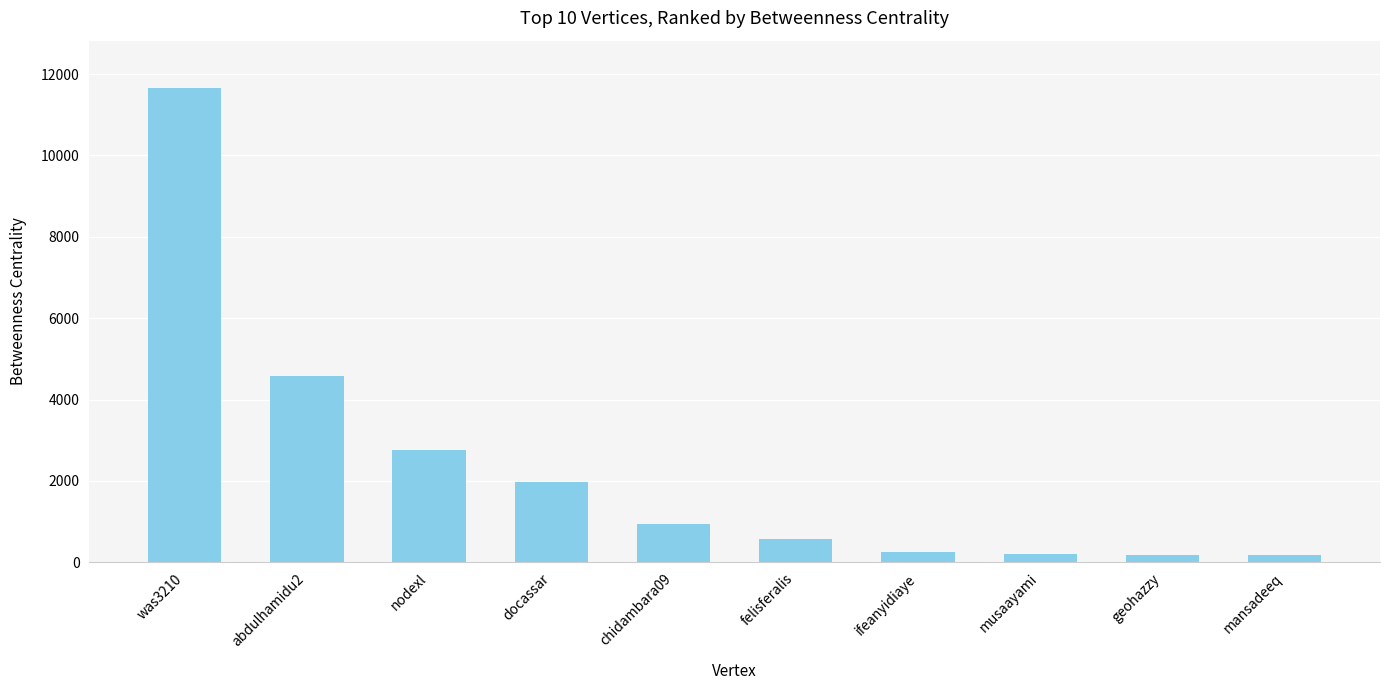

What is the value of the 7th bar from the left?

260.0